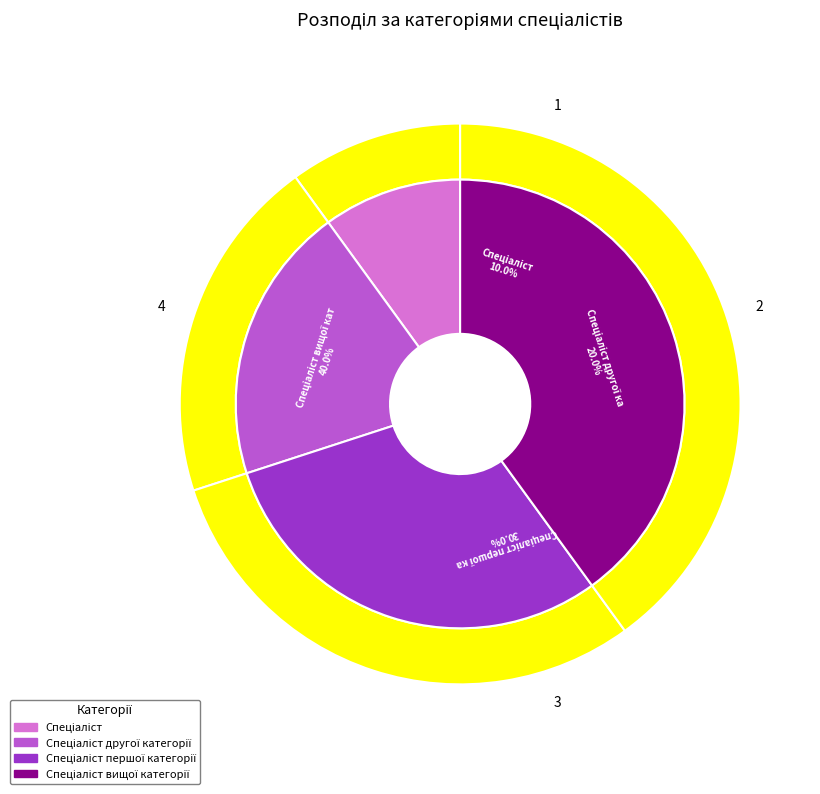

What is the ratio of the value at Спеціаліст to the value at Спеціаліст вищої категорії?

0.2